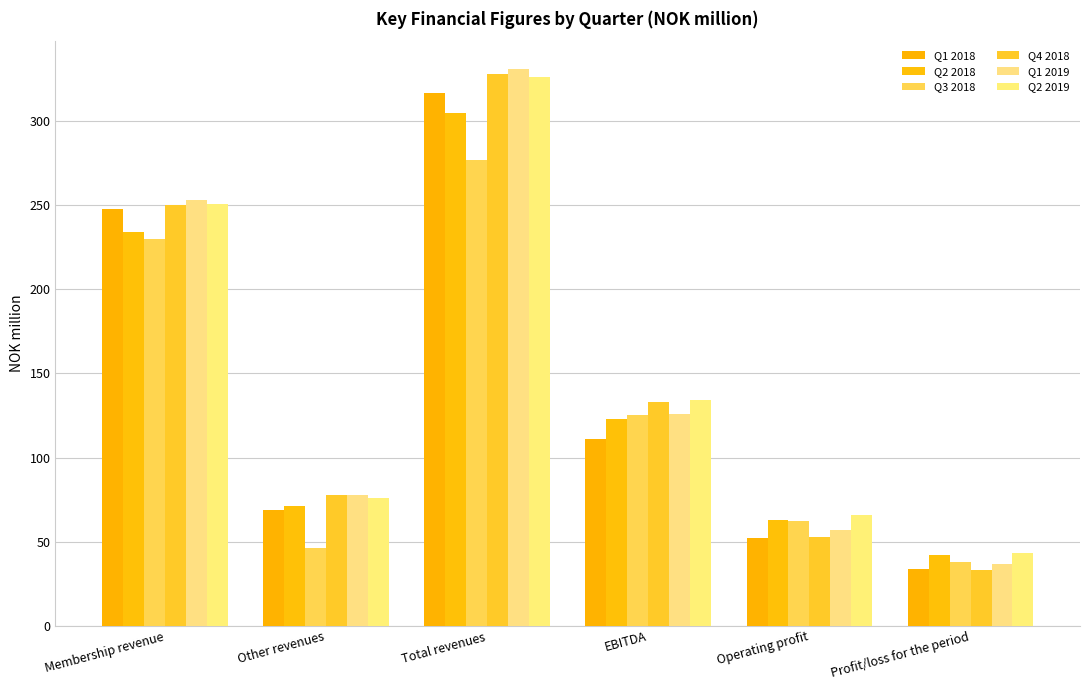

What is the label of the 1st bar from the left?

Membership revenue